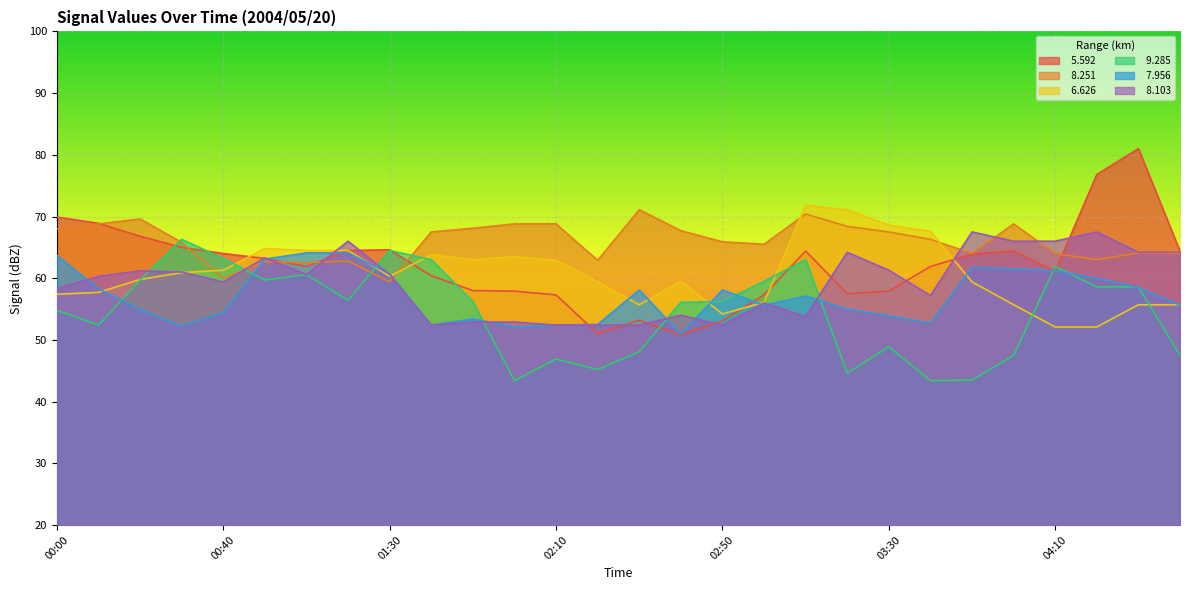

Which label corresponds to the smallest value in the chart?

02:00